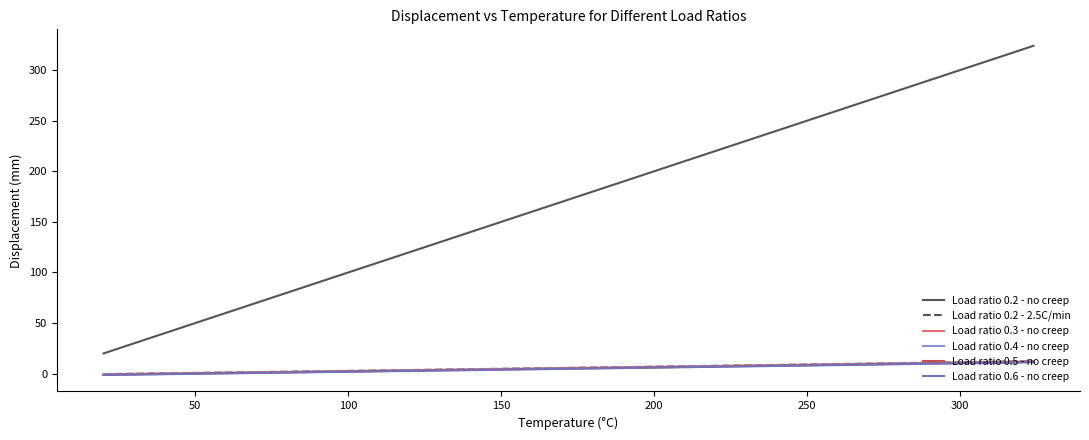

True or false: Load ratio 0.2 - 2.5C/min and Load ratio 0.5 - no creep intersect in this chart.

False